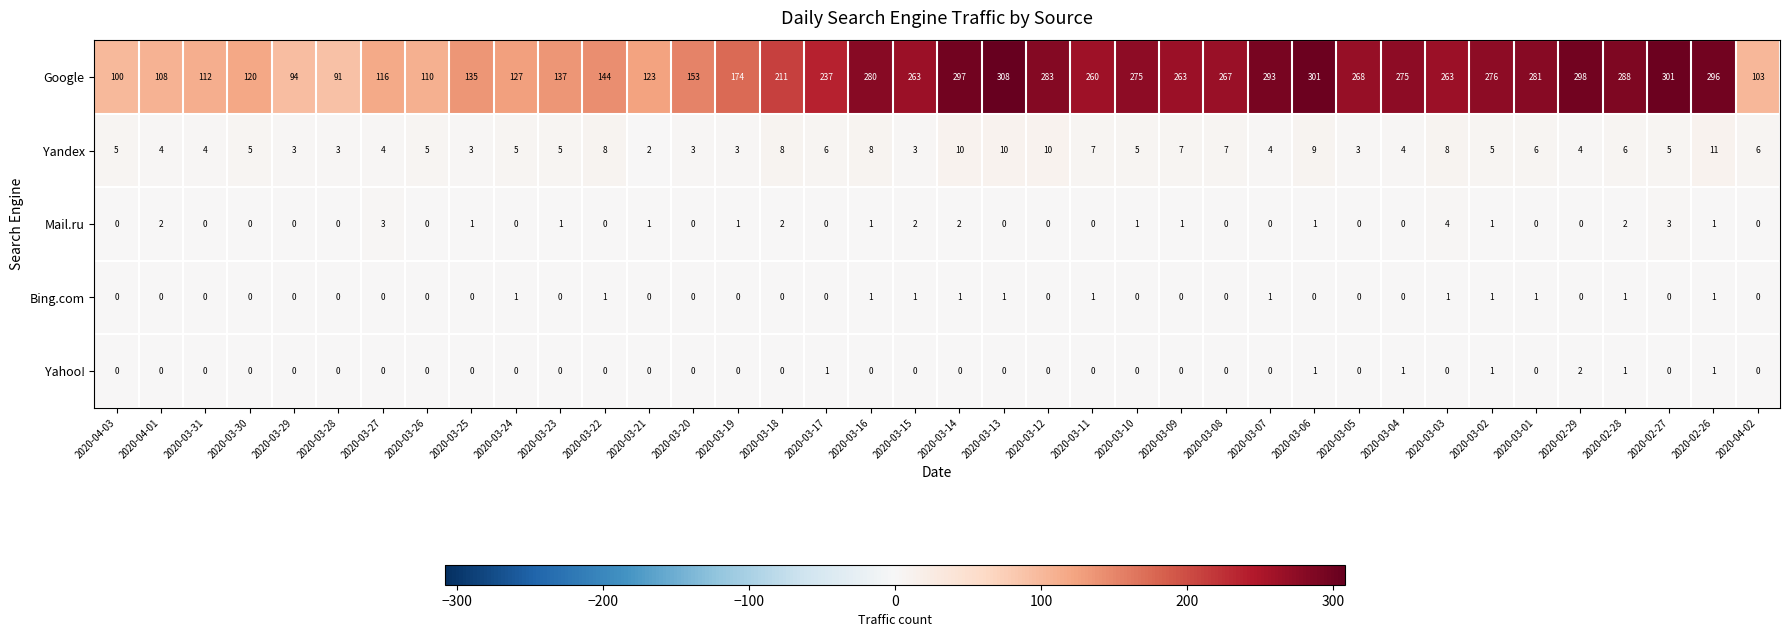

Is it true that Yandex equals 10 at 2020-03-14?

True